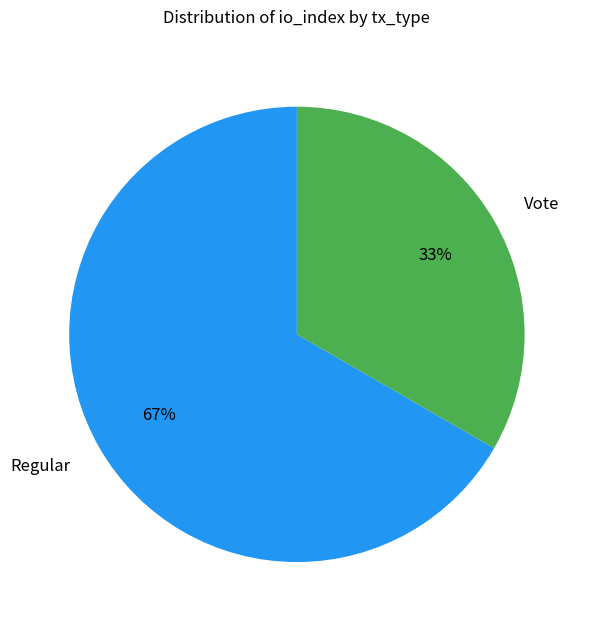

Which category has the smallest portion of the pie?

Vote